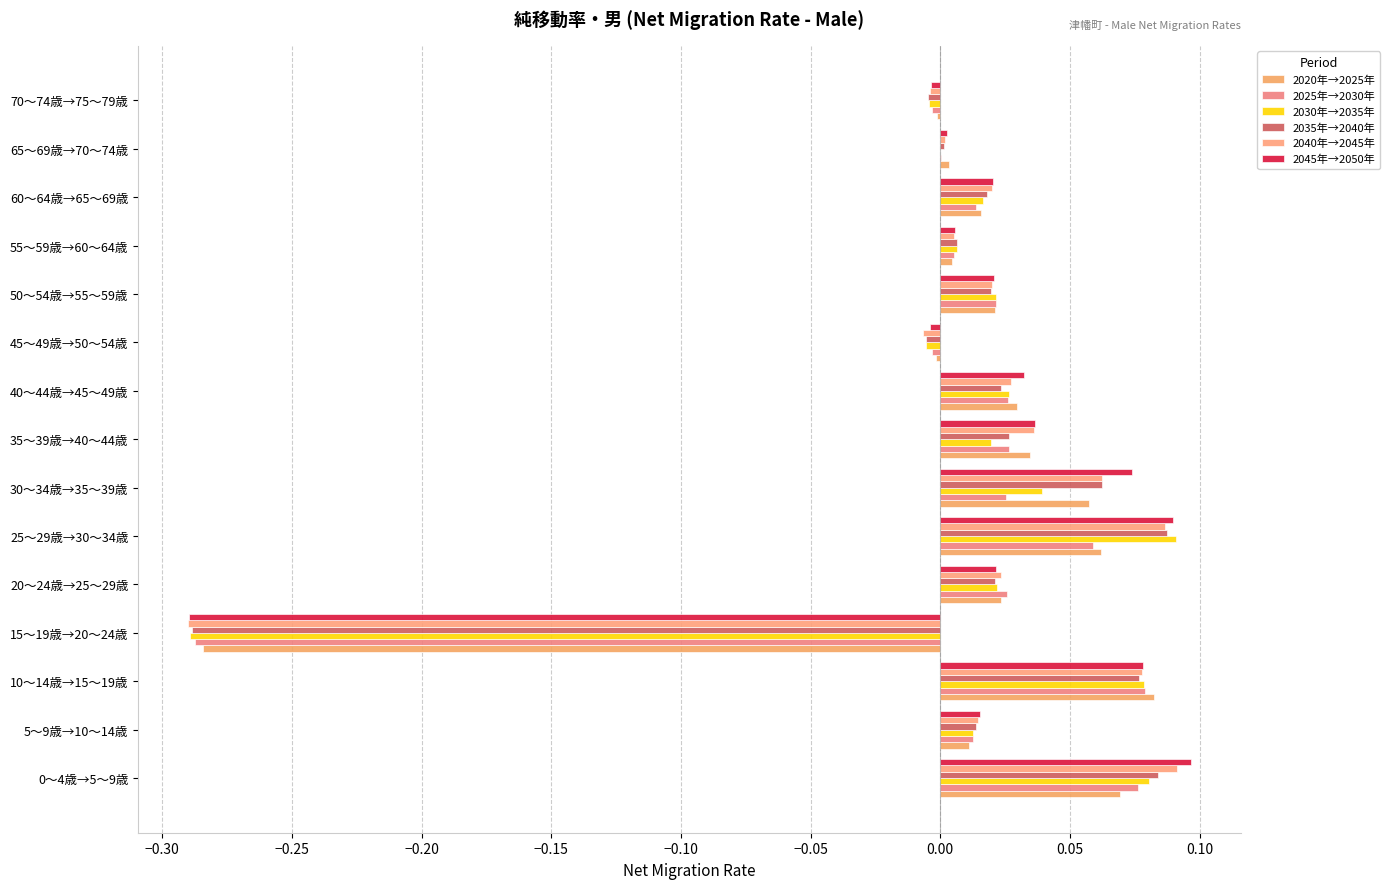

What is the highest value of the 2040年→2045年 series?

0.1